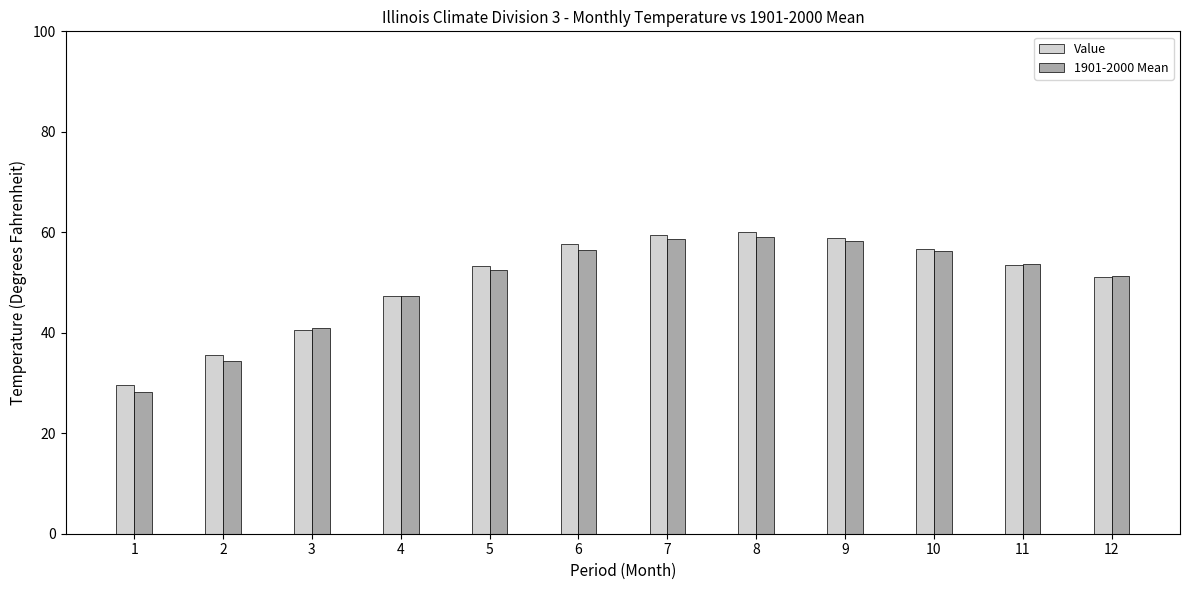

What are all the series names shown in the legend?

Value, 1901-2000 Mean